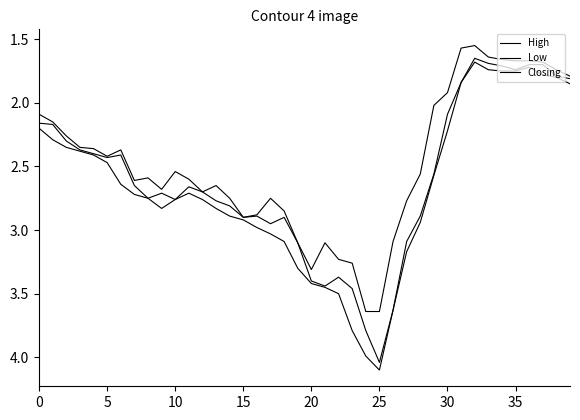

Is this an area chart (filled region under the line)?

No